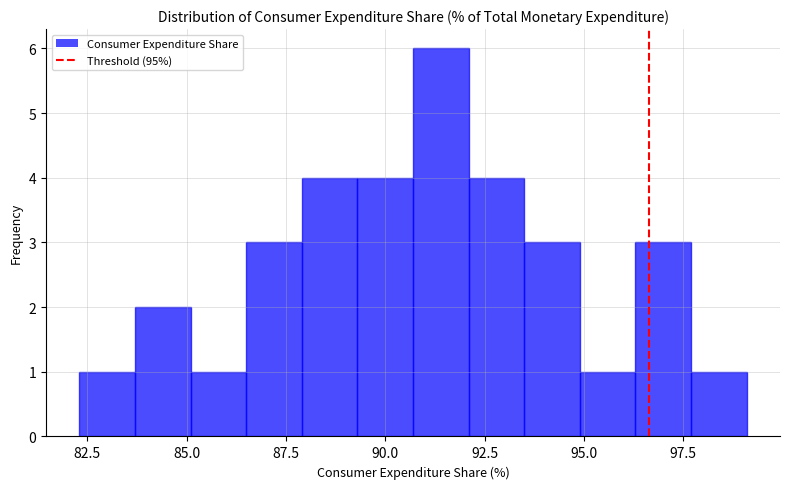

Around what value on the x-axis is the tallest bar? Give the approximate position of its centre, as read against the axis.

91.5